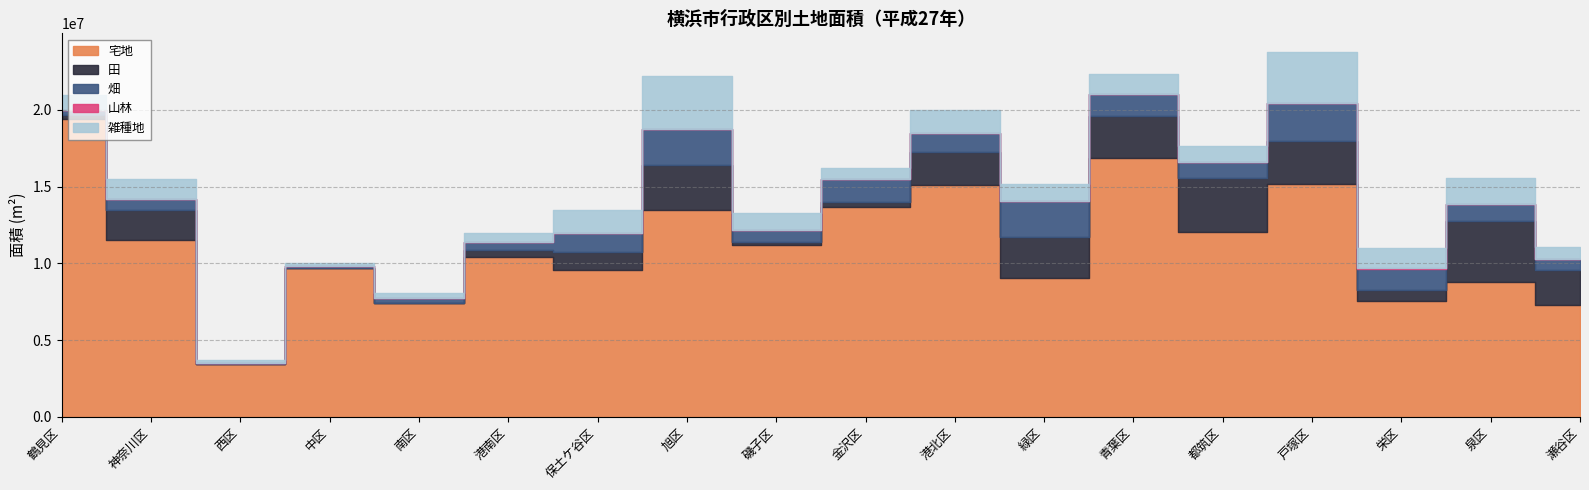

True or false: 雑種地 has a value of 777921 at 瀬谷区.

True